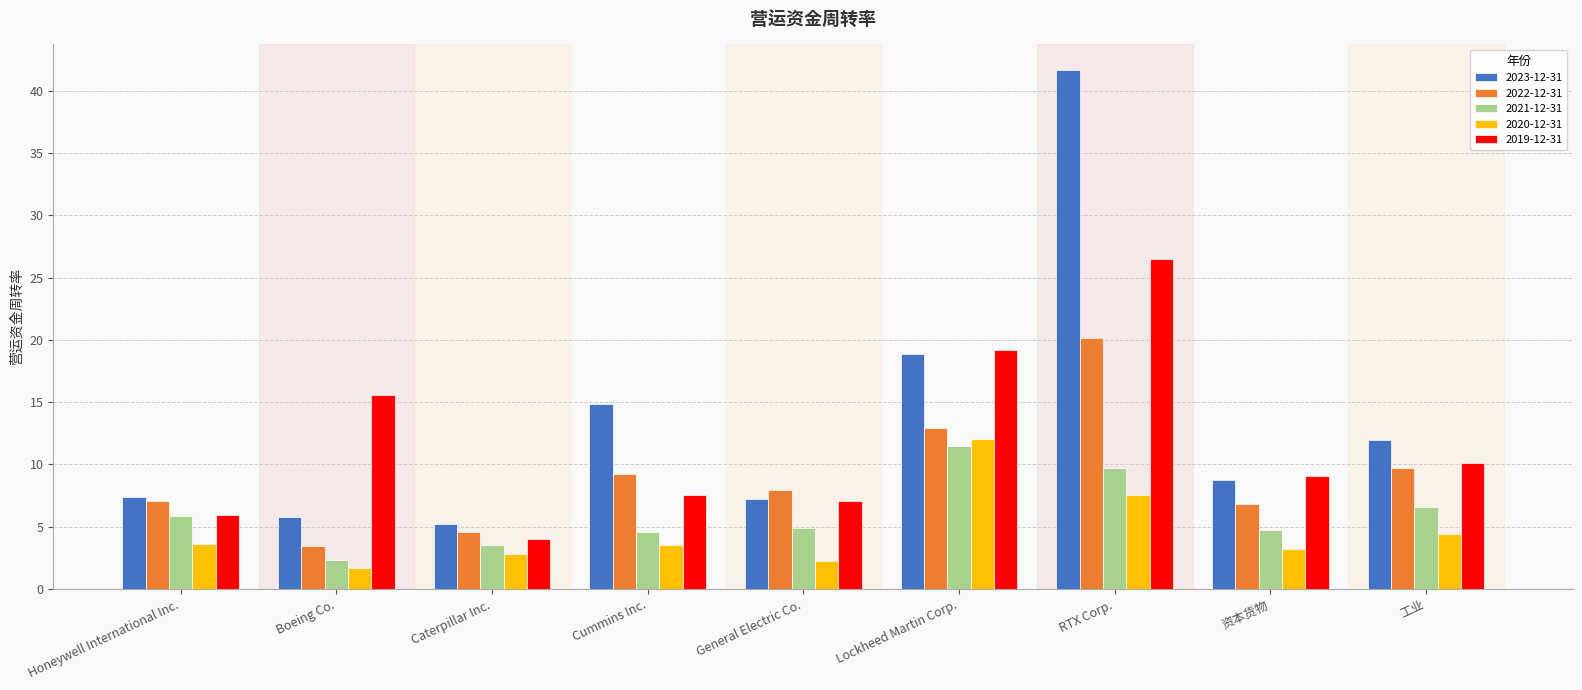

What are all the series names shown in the legend?

2023-12-31, 2022-12-31, 2021-12-31, 2020-12-31, 2019-12-31